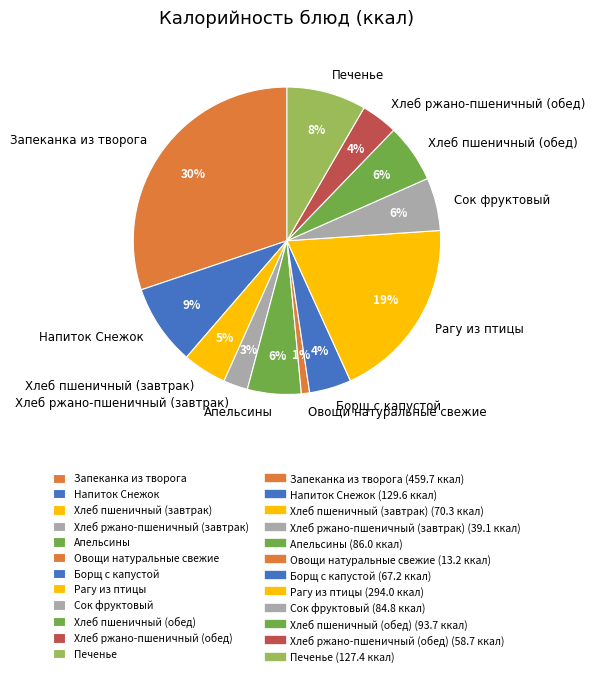

Is there any slice that represents more than half of the pie?

No